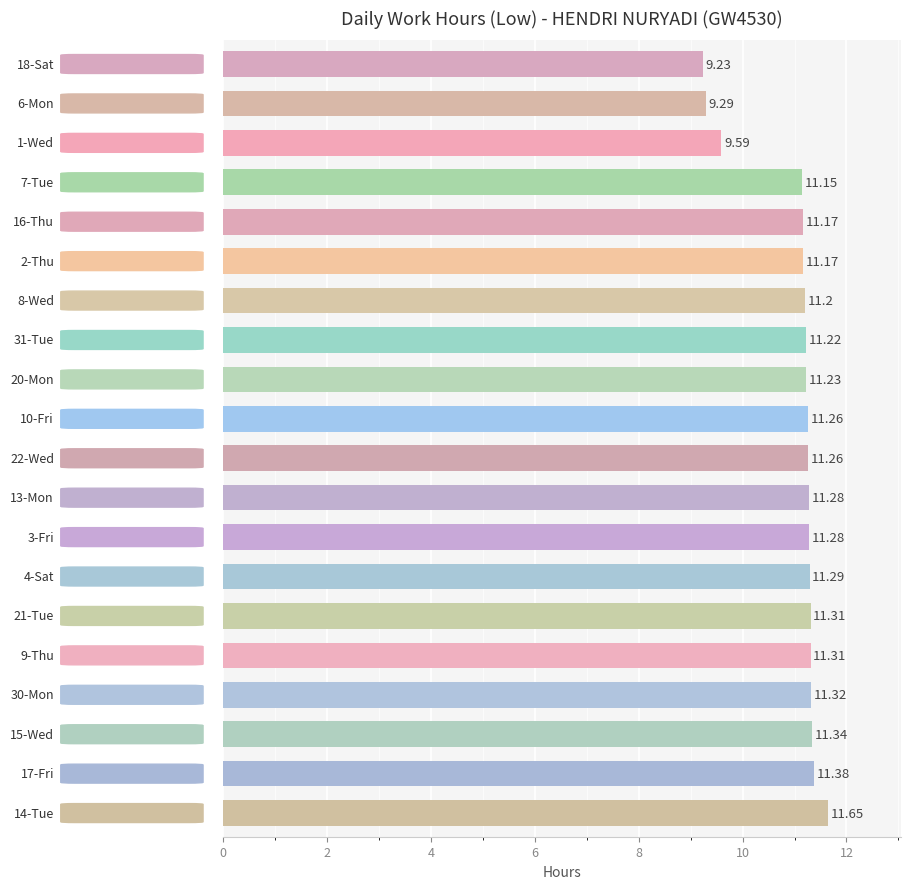

What is the average value?

11.0